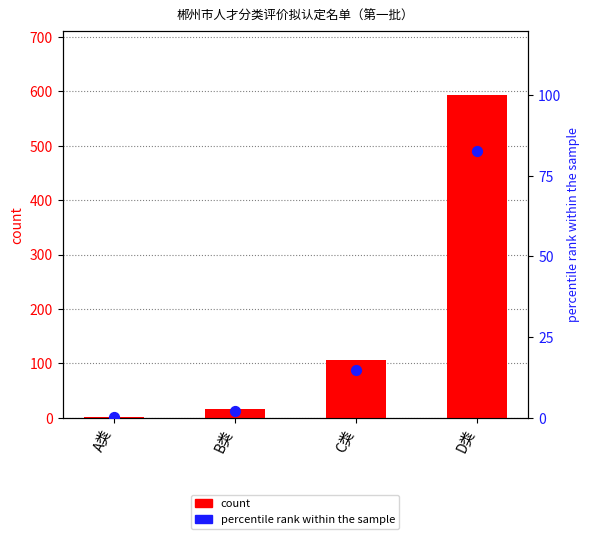

What are all the series names shown in the legend?

count, percentile rank within the sample